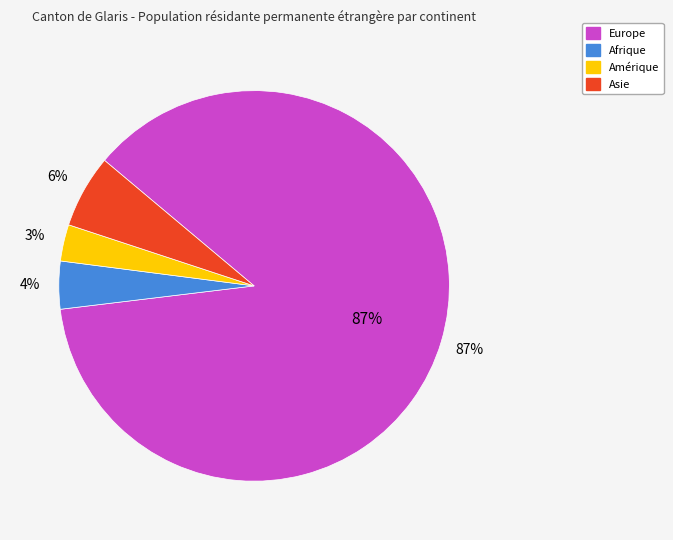

To the nearest percent, what is the difference between the largest and smallest slice percentages?

84%